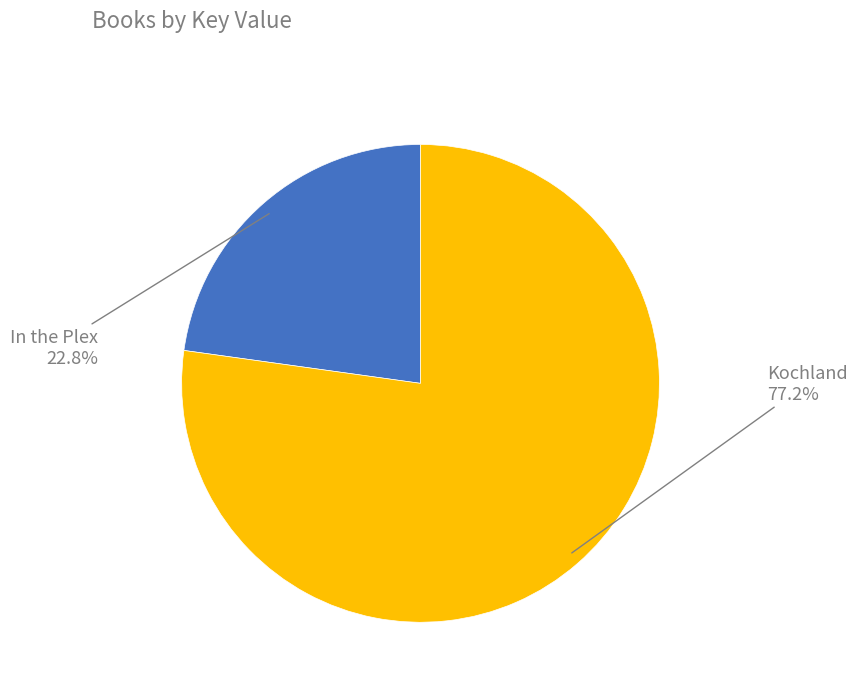

To the nearest percent, what percentage of the pie is Kochland?

77%